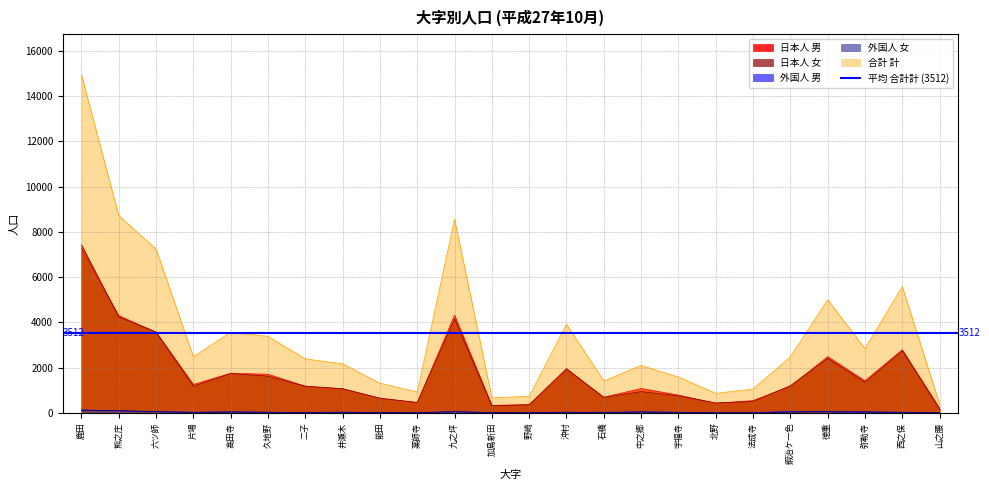

How many lines are shown in the chart?

5